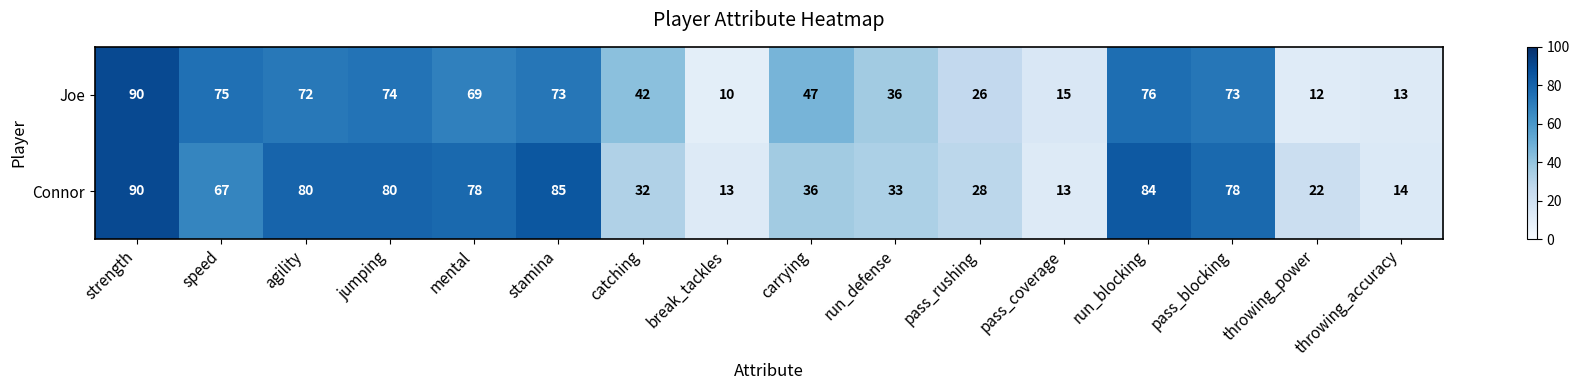

Which label corresponds to the largest value in the chart?

strength